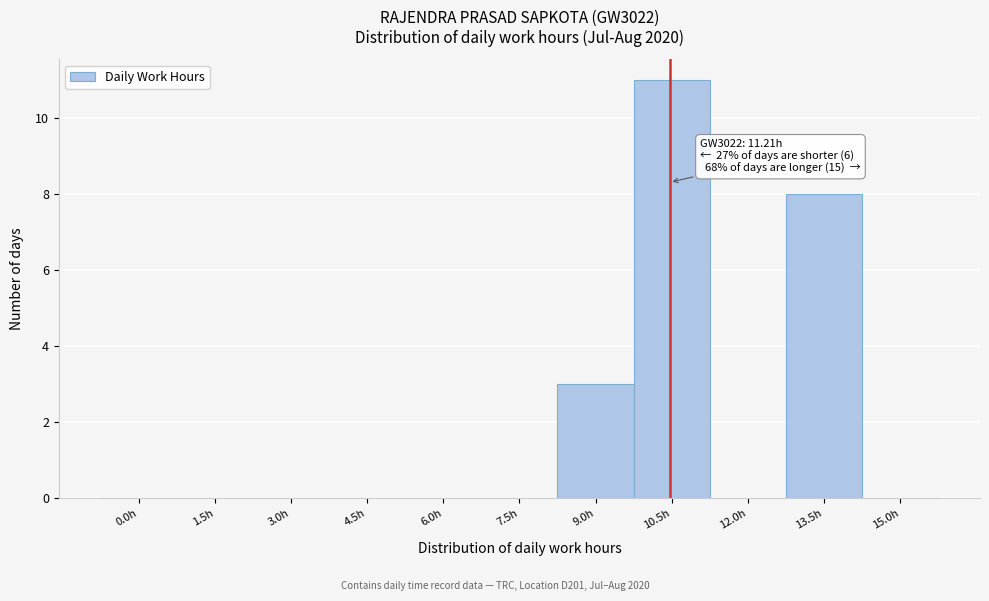

Reading left to right, extract all data points from this chart.

0.0h=0	1.5h=0	3.0h=0	4.5h=0	6.0h=0	7.5h=0	9.0h=3	10.5h=11	12.0h=0	13.5h=8	15.0h=0